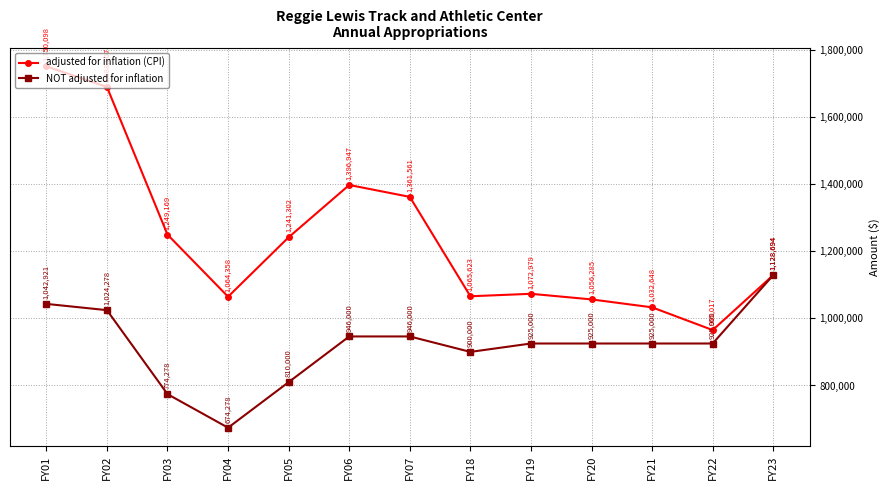

True or false: NOT adjusted for inflation has a value of 993381 at FY04.

False